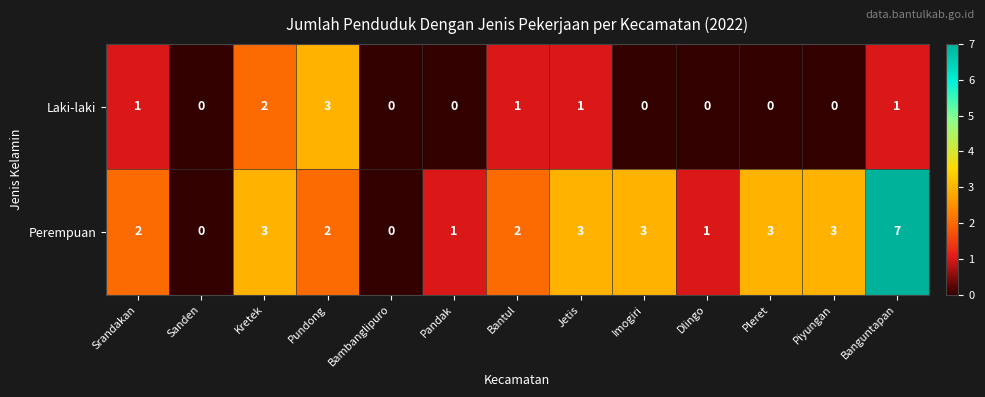

The Perempuan series shows 0 at Pandak. True or false?

False